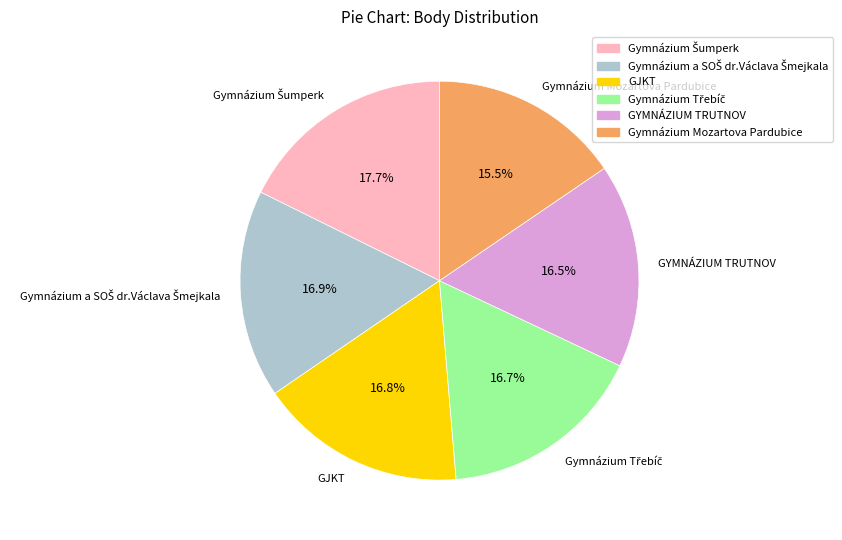

Does any single category account for the majority?

No